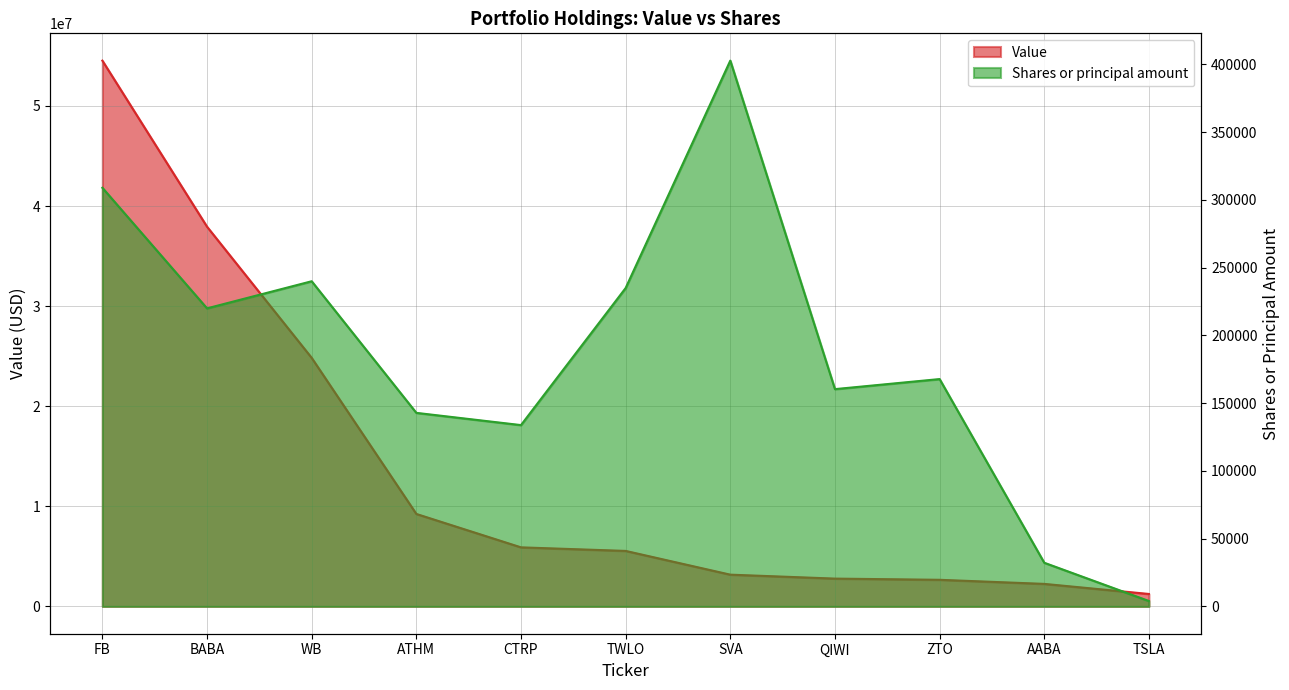

The value of Shares or principal amount at QIWI is 55909. True or false?

False